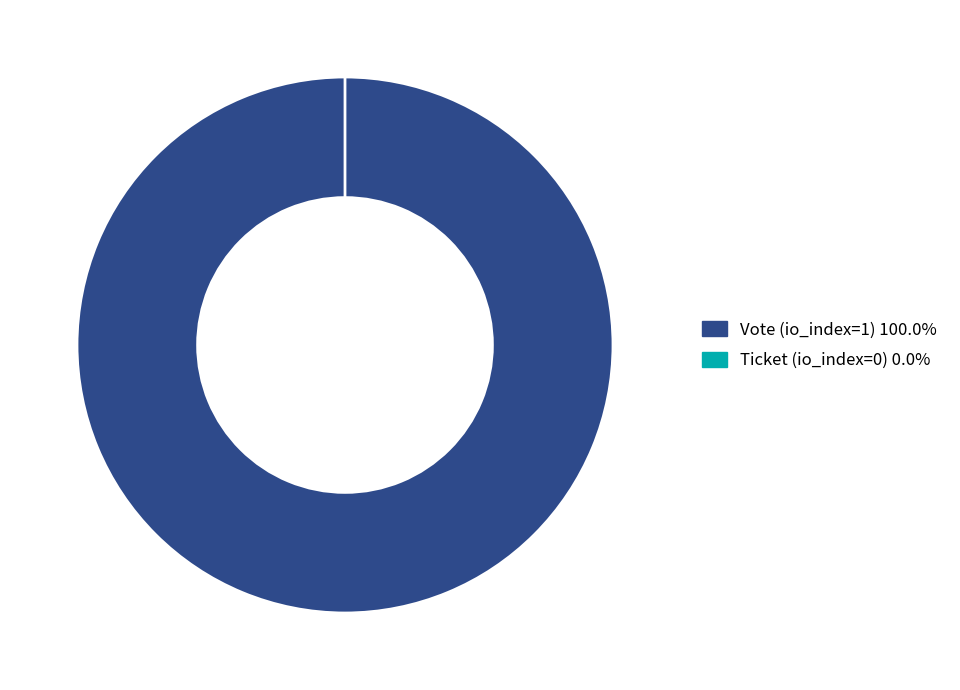

Count the number of slices in the pie.

2